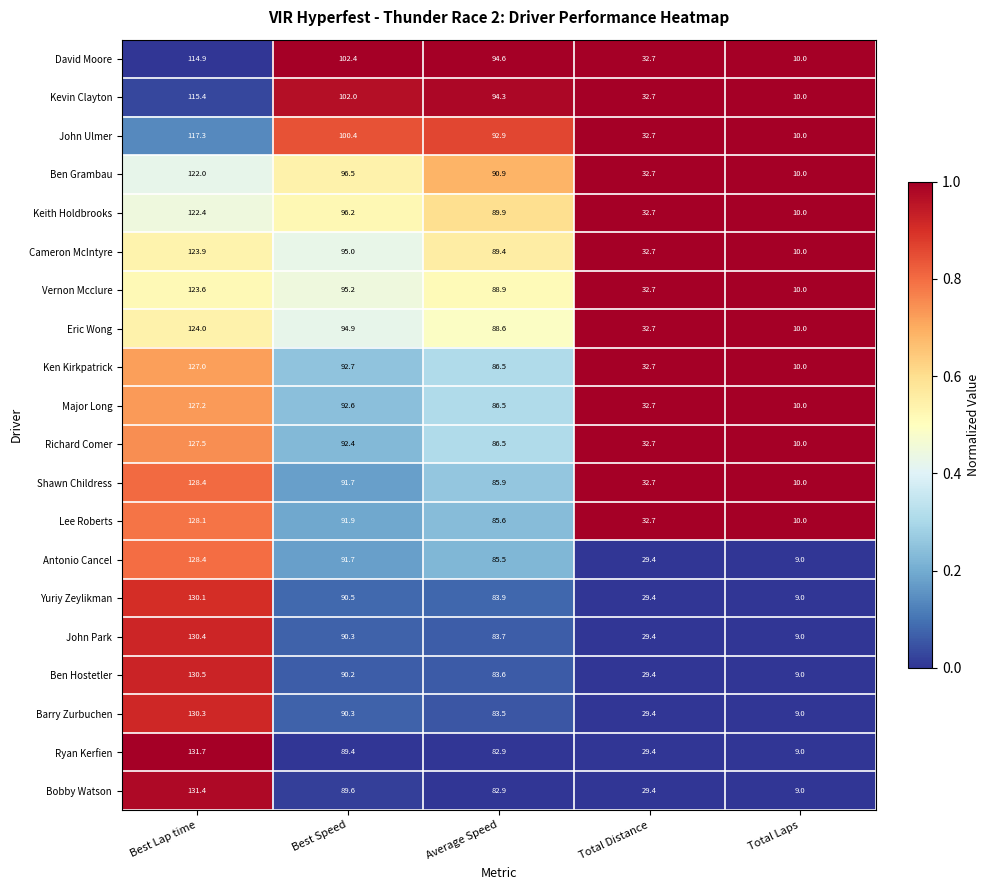

The value of Keith Holdbrooks at Total Laps is 6.9. True or false?

False